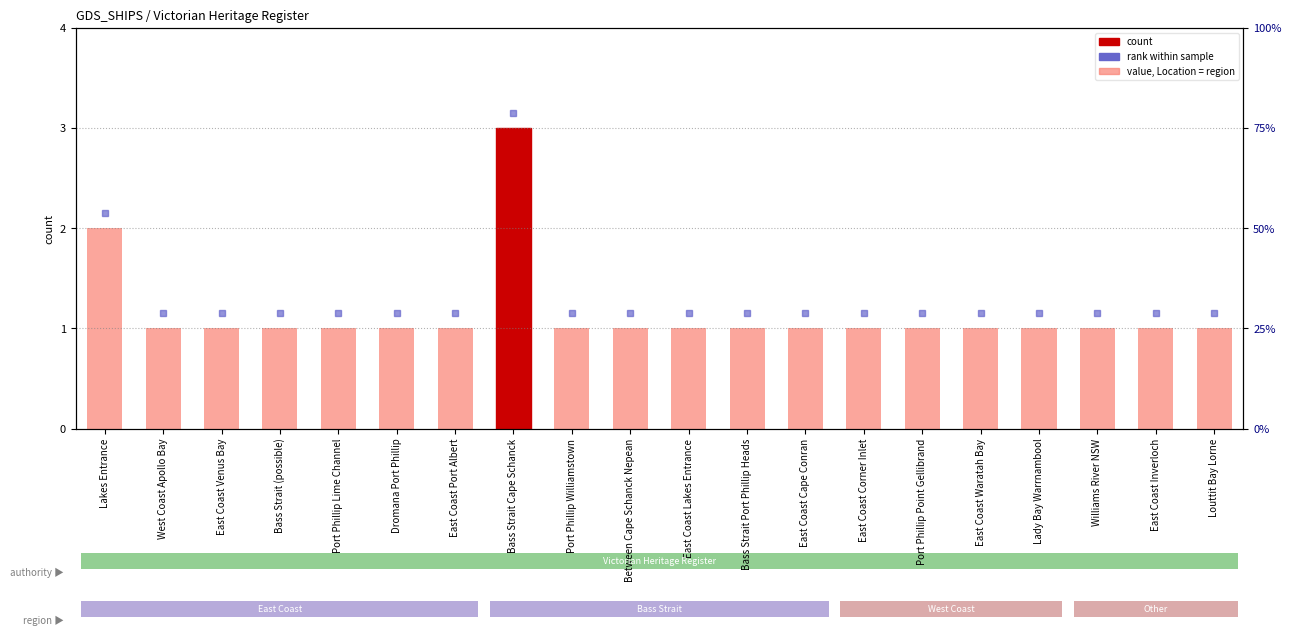

Which label corresponds to the smallest value in the chart?

West Coast Apollo Bay